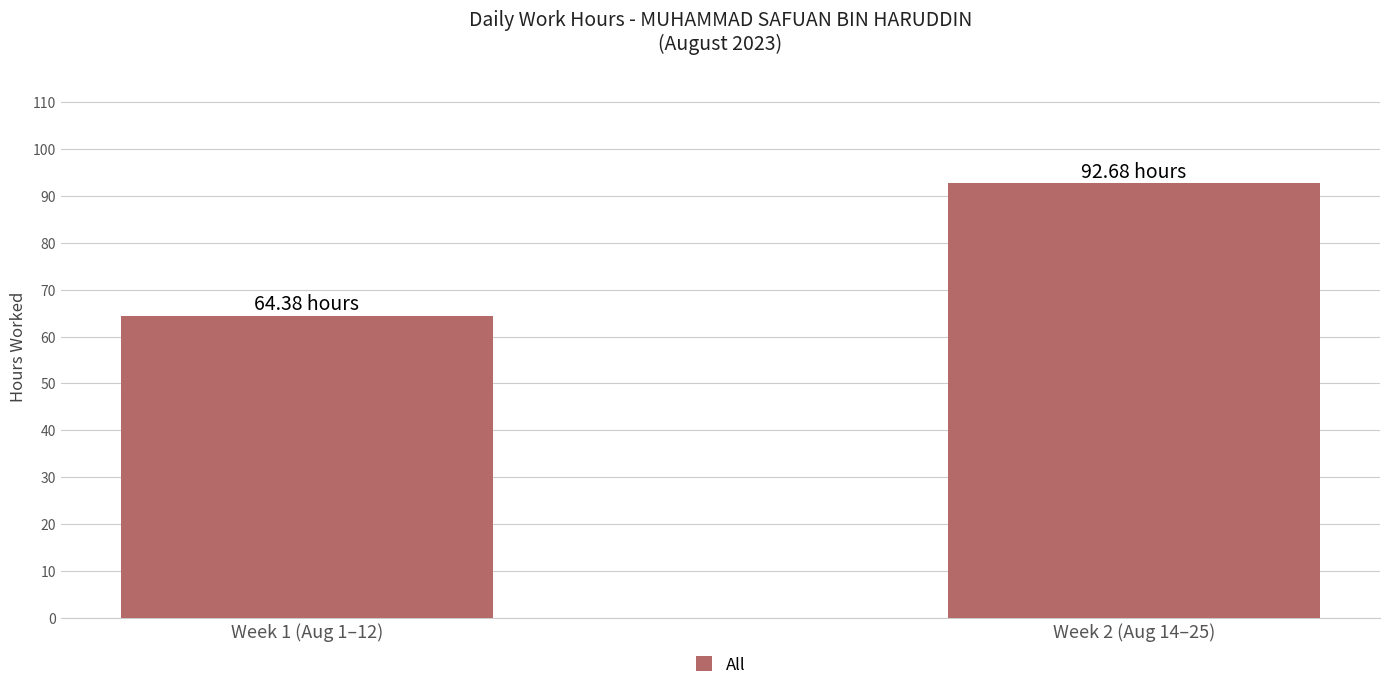

Which category has the highest value across all series?

Week 2 (Aug 14–25)